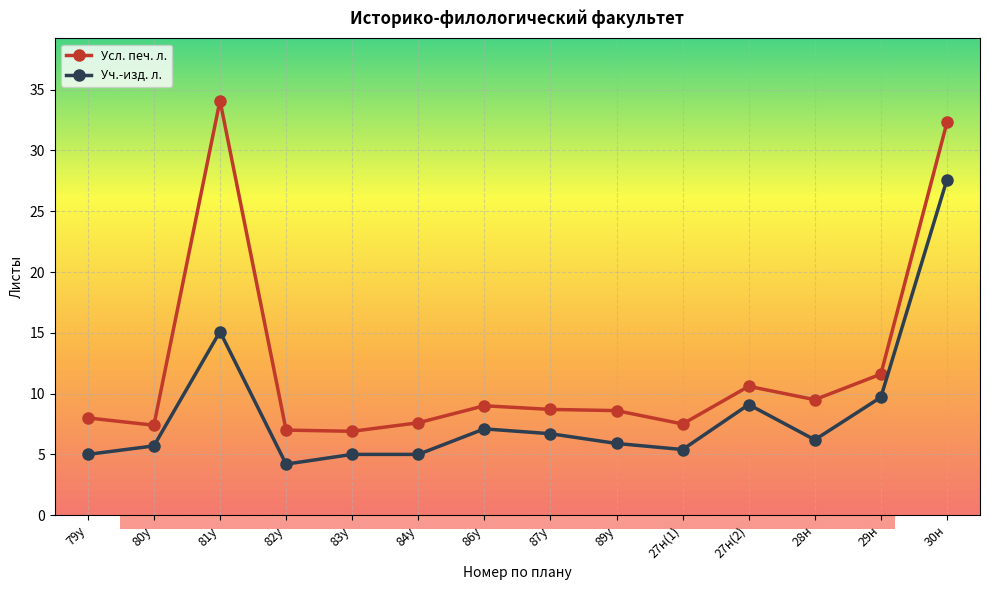

Does the chart have visible grid lines?

Yes